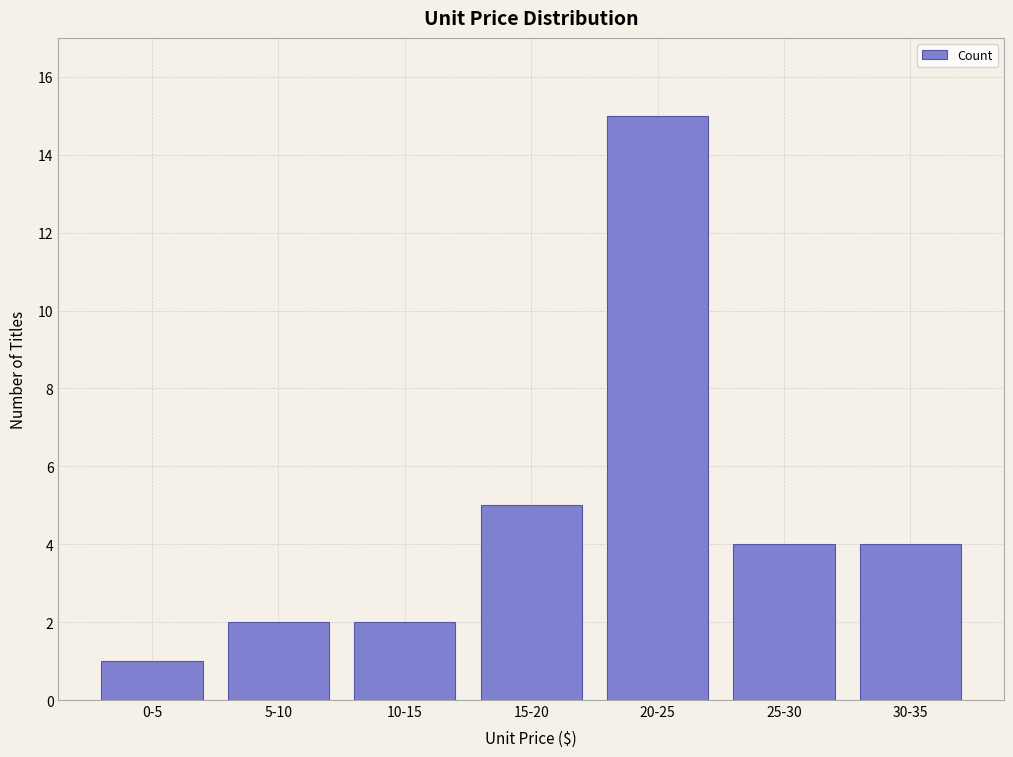

Reading right to left, extract all data points from this chart.

30-35=4	25-30=4	20-25=15	15-20=5	10-15=2	5-10=2	0-5=1